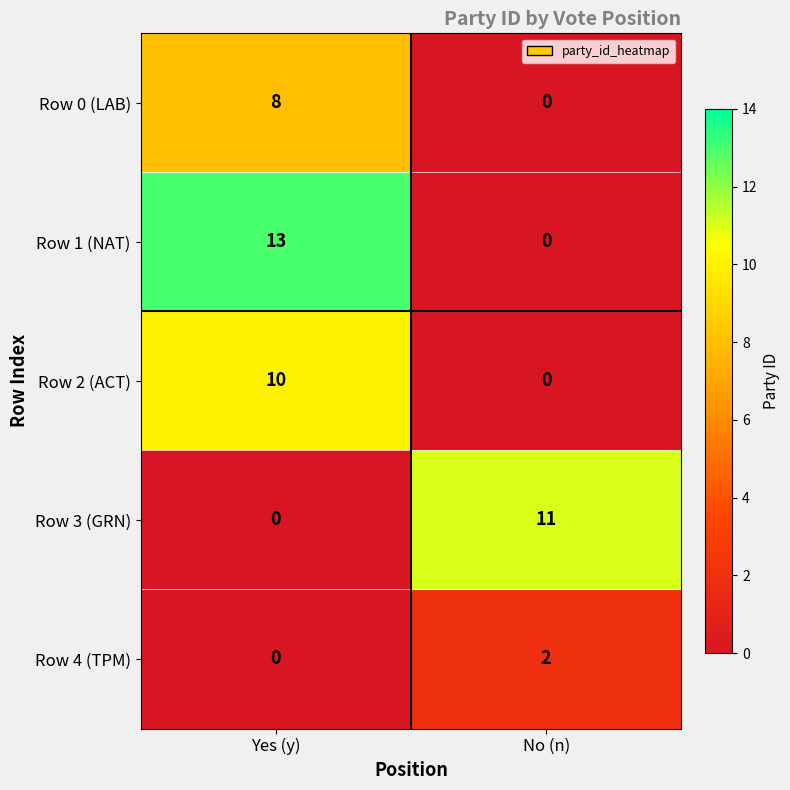

Reading right to left, extract all data points from this chart.

Row 0 (LAB): 0	8
Row 1 (NAT): 0	13
Row 2 (ACT): 0	10
Row 3 (GRN): 11	0
Row 4 (TPM): 2	0